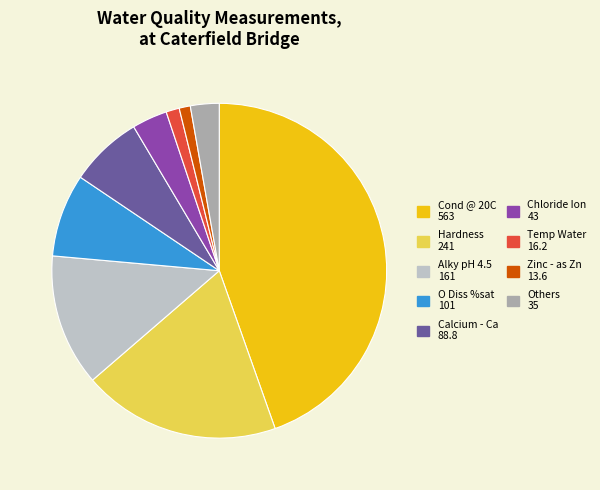

Is there any slice that represents more than half of the pie?

No